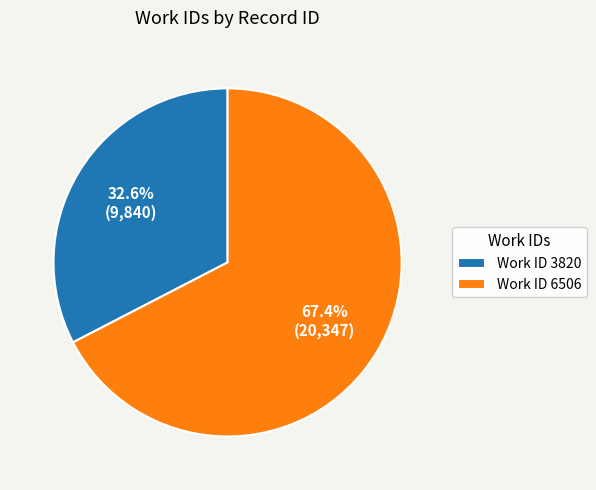

Which category has the smallest portion of the pie?

Work ID 3820